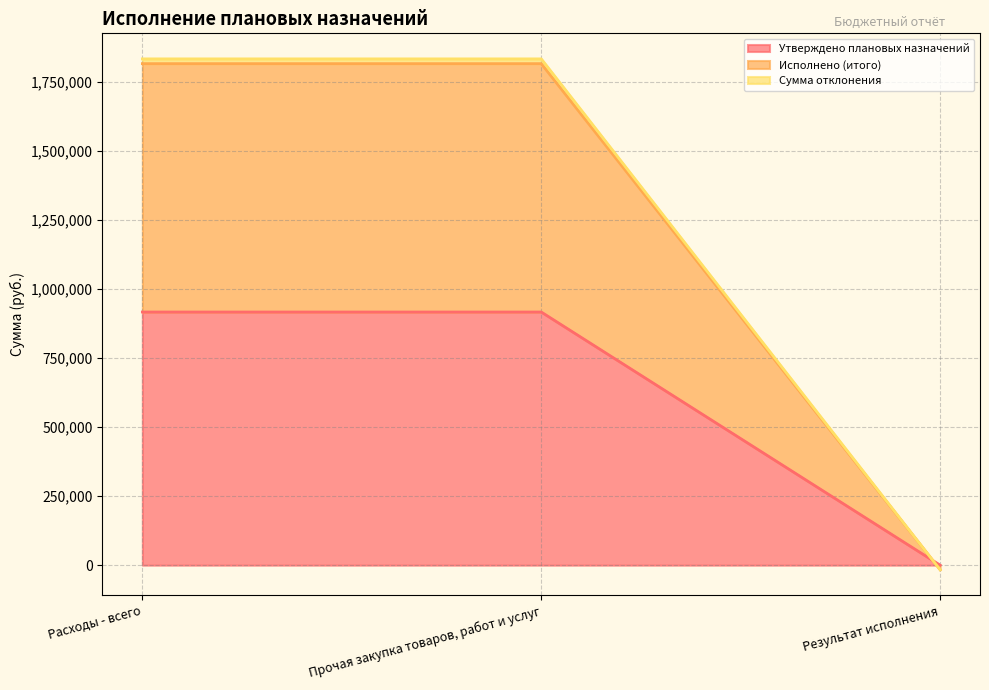

The Исполнено (итого) series shows 2550720.1 at Прочая закупка товаров, работ и услуг. True or false?

False